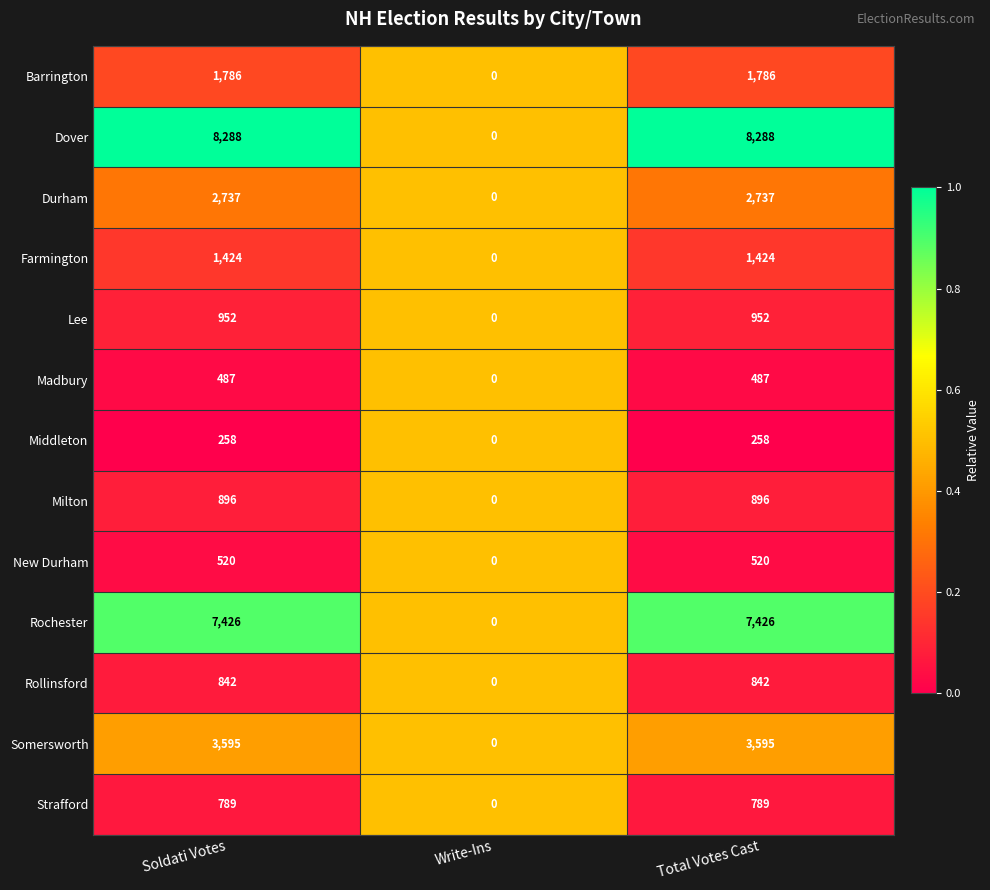

Between Write-Ins and Total Votes Cast, which series saw the biggest shift?

Dover